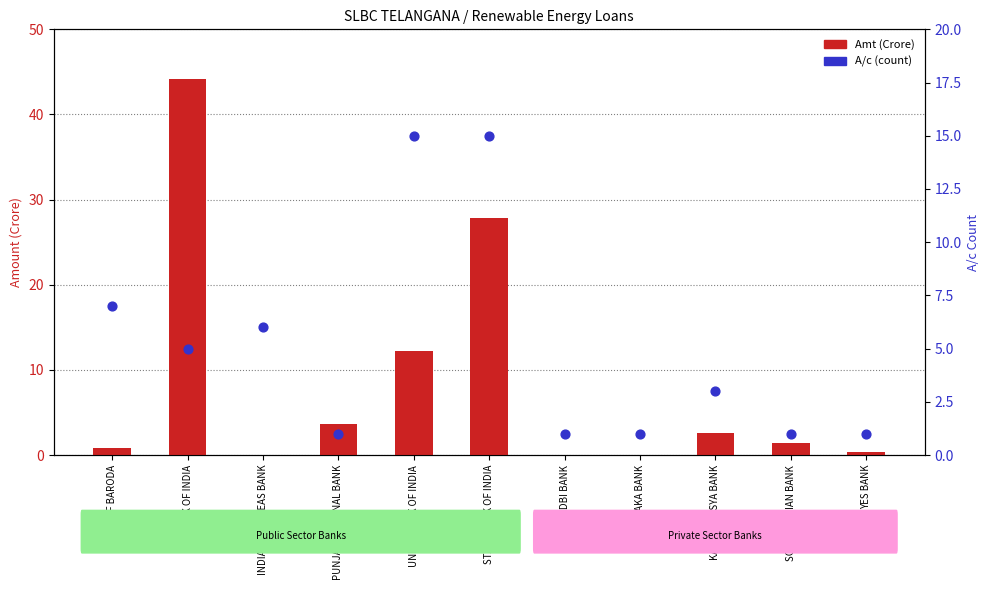

At which category is the sum across all series the highest?

BANK OF INDIA